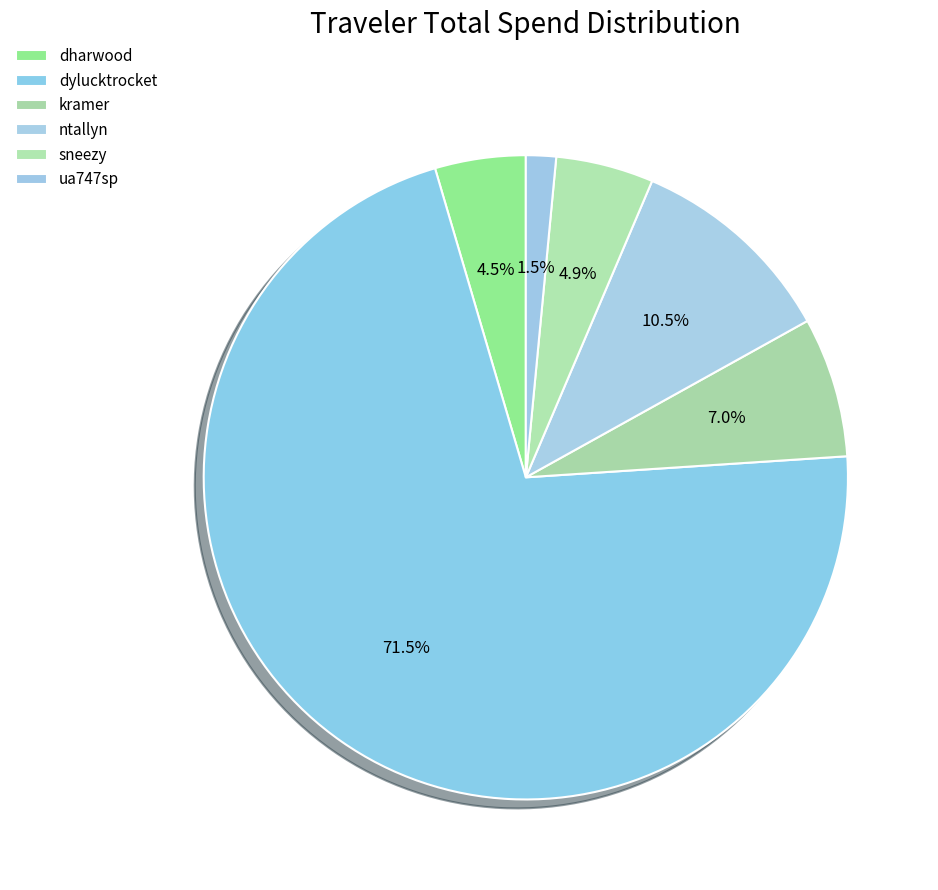

Count the number of slices in the pie.

6